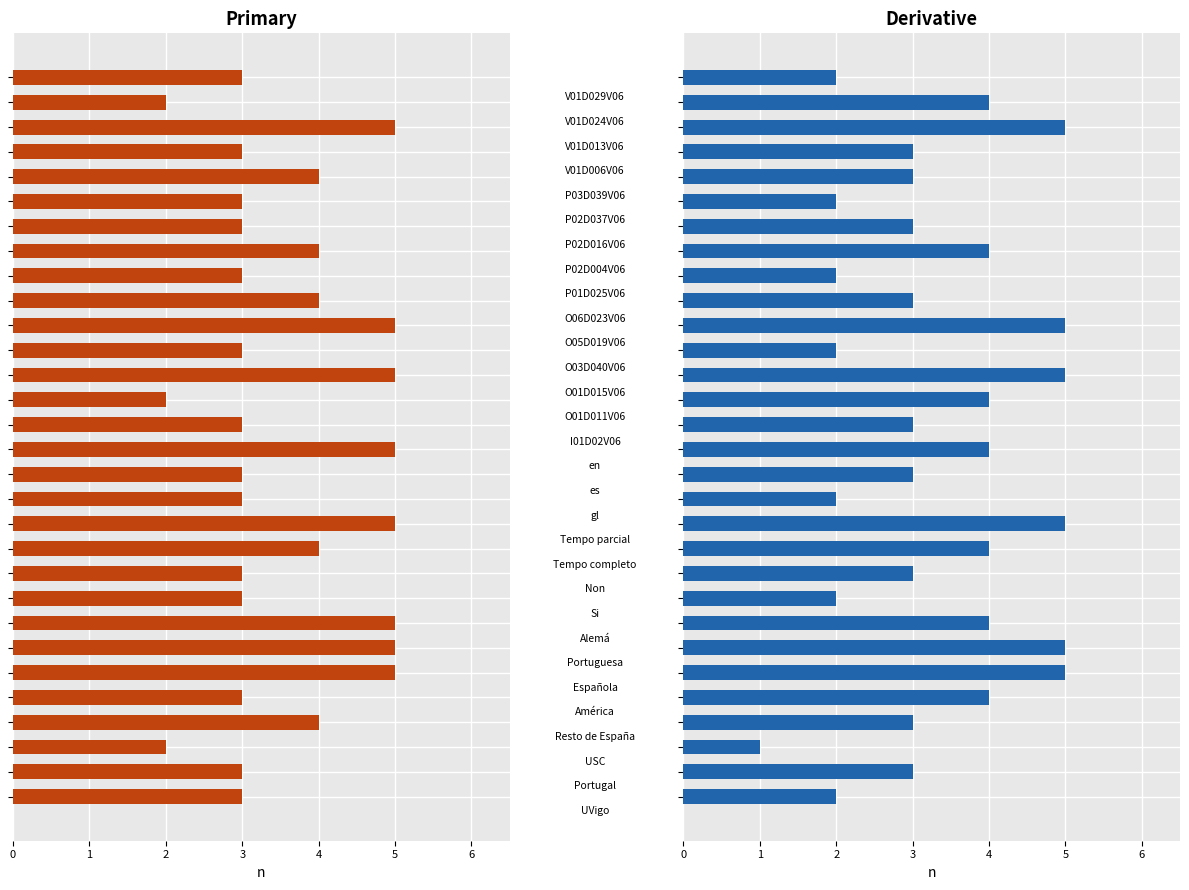

What is the value of the Derivative bar at the 30th from the left?

2